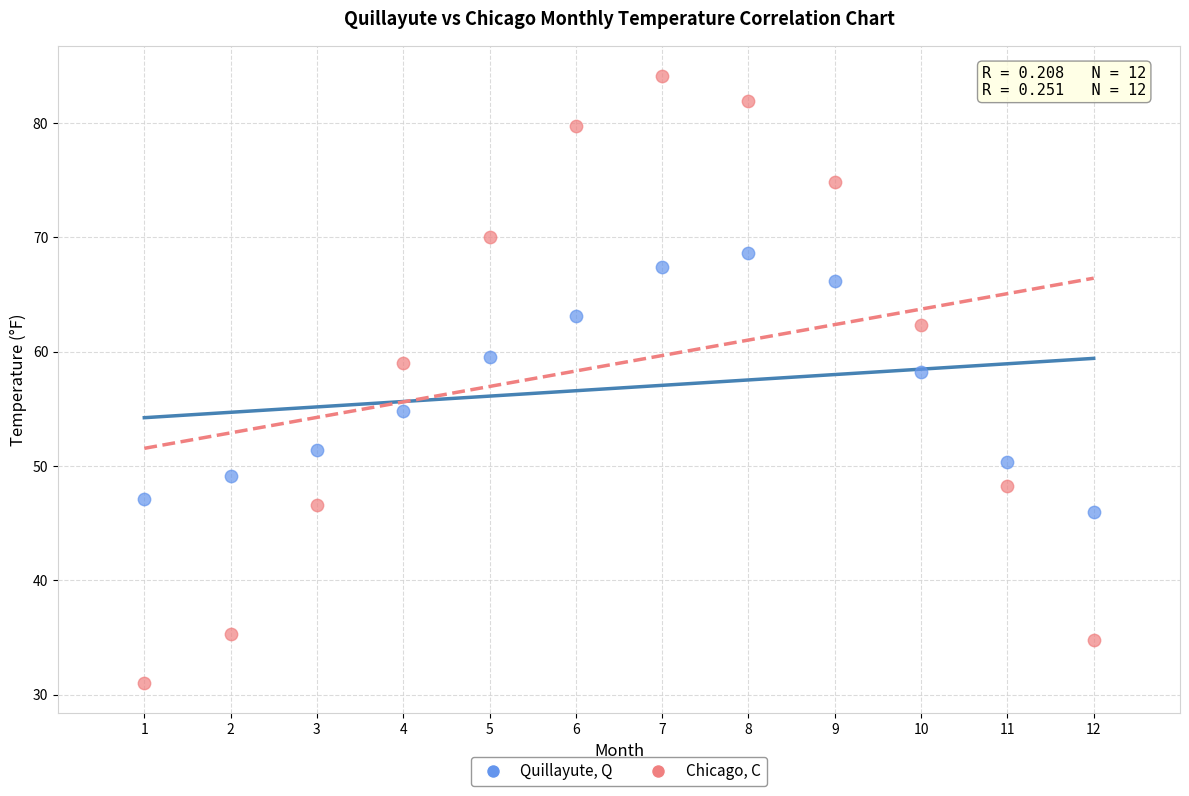

Which series has the widest spread of Y values?

Chicago, C